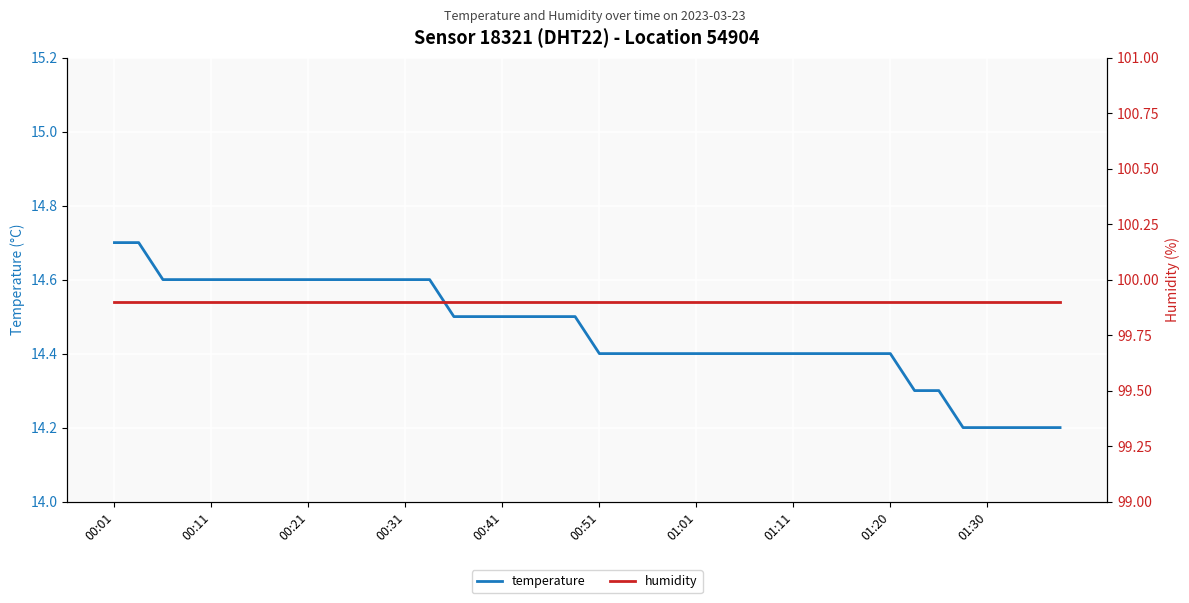

True or false: humidity has a value of 99.9 at 30.

True